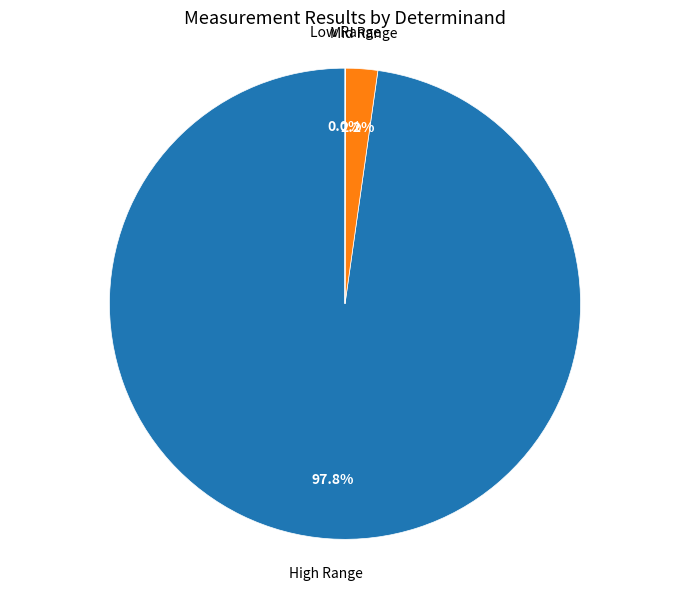

Combined, do High Range and Mid Range account for over 50%?

Yes